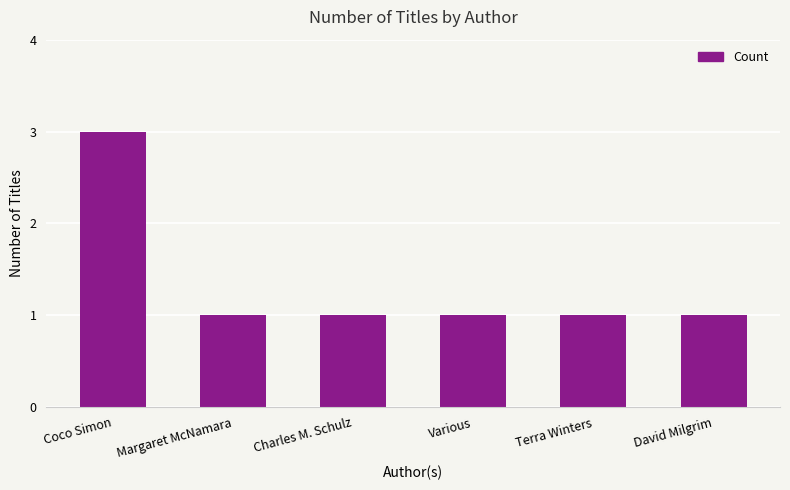

Are the bars horizontal?

No